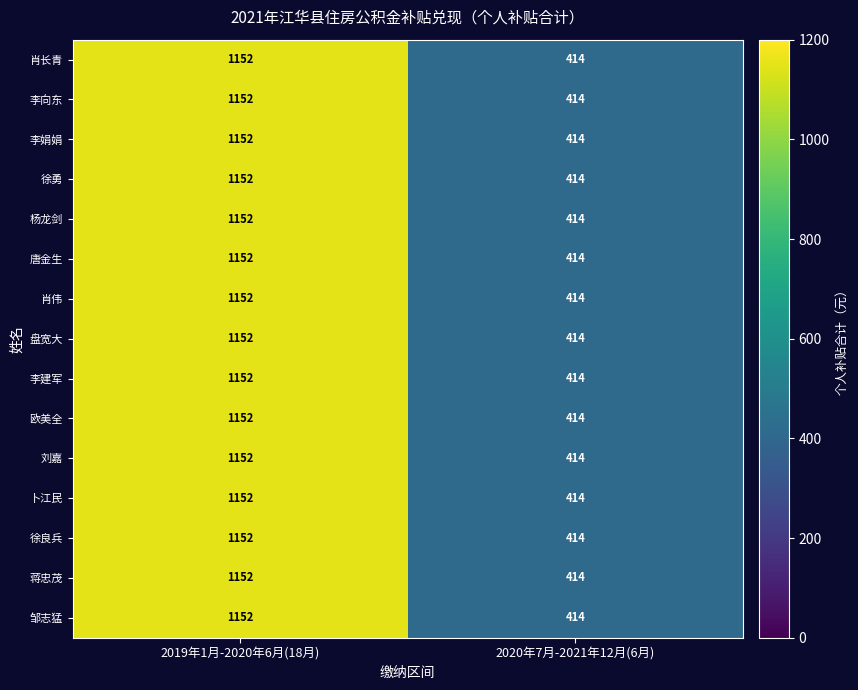

What is the sum of the 蒋忠茂 values at 2019年1月-2020年6月(18月) and 2020年7月-2021年12月(6月)?

1566